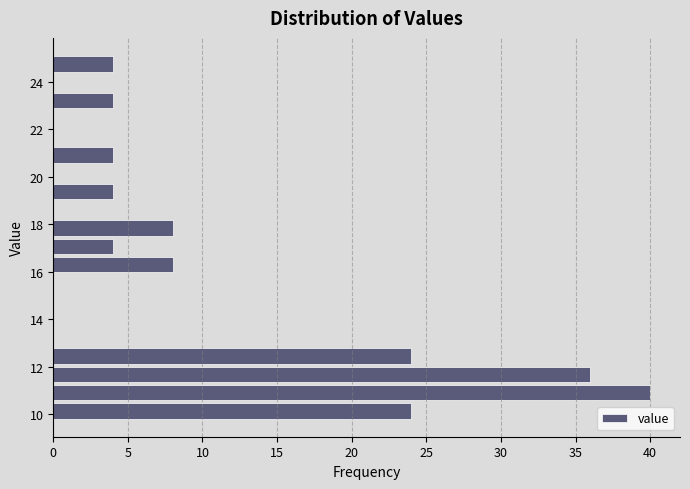

Around what value on the y-axis is the longest bar? Give the approximate position of its centre, as read against the axis.

11.0